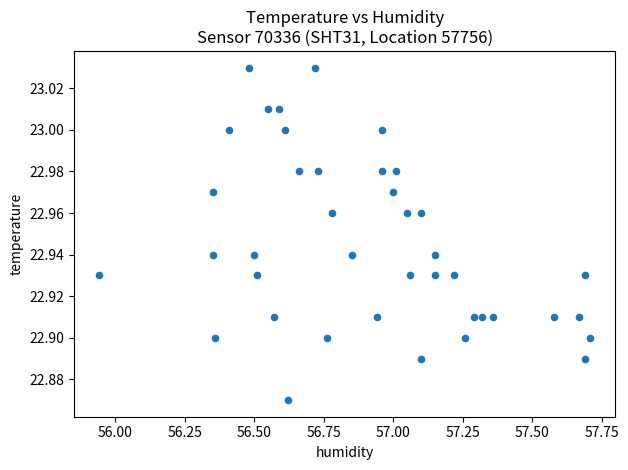

What is the range of X values (max minus min)?

1.8